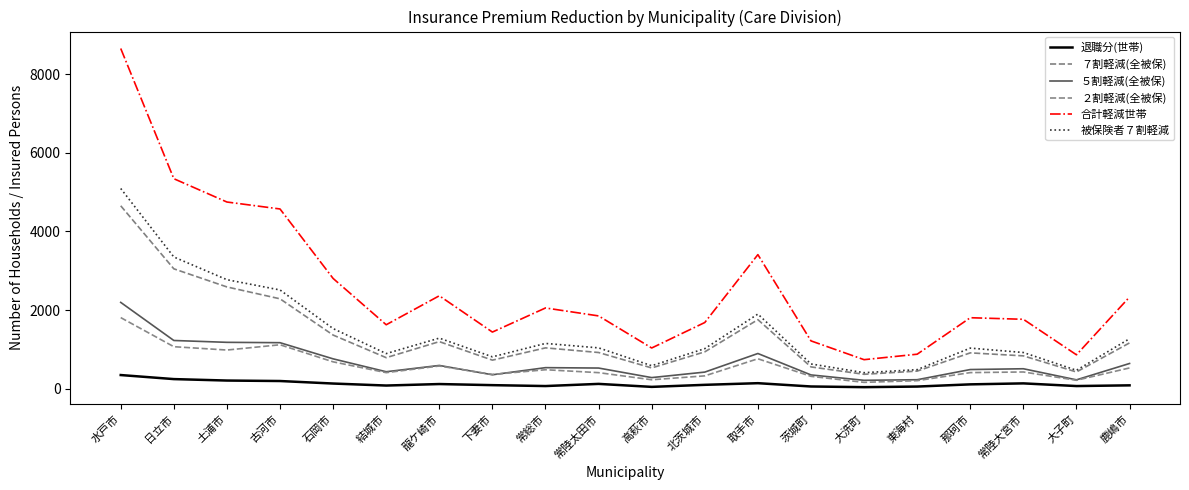

True or false: 退職分(世帯) has a value of 109 at 那珂市.

True